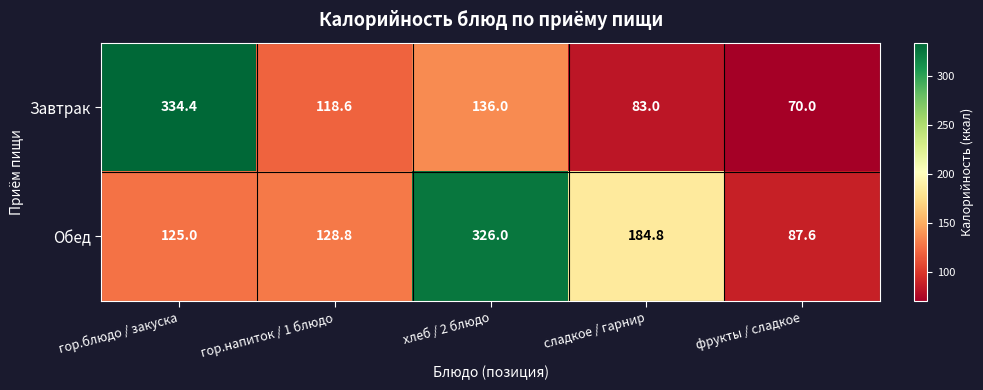

Reading left to right, extract all data points from this chart.

Завтрак: 334.4	118.6	136.0	83.0	70.0
Обед: 125.0	128.8	326.0	184.8	87.6